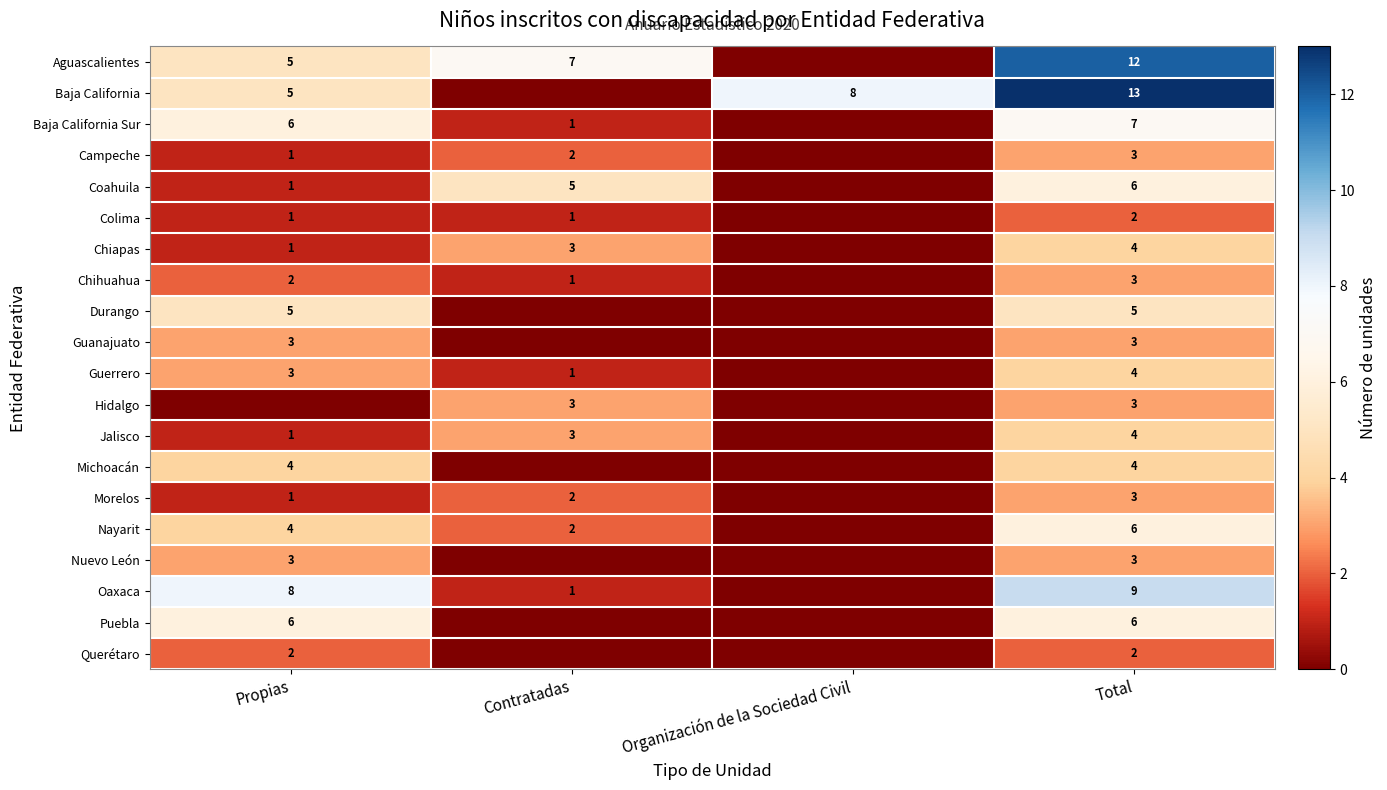

Between Organización de la Sociedad Civil and Total, which is larger?

Total